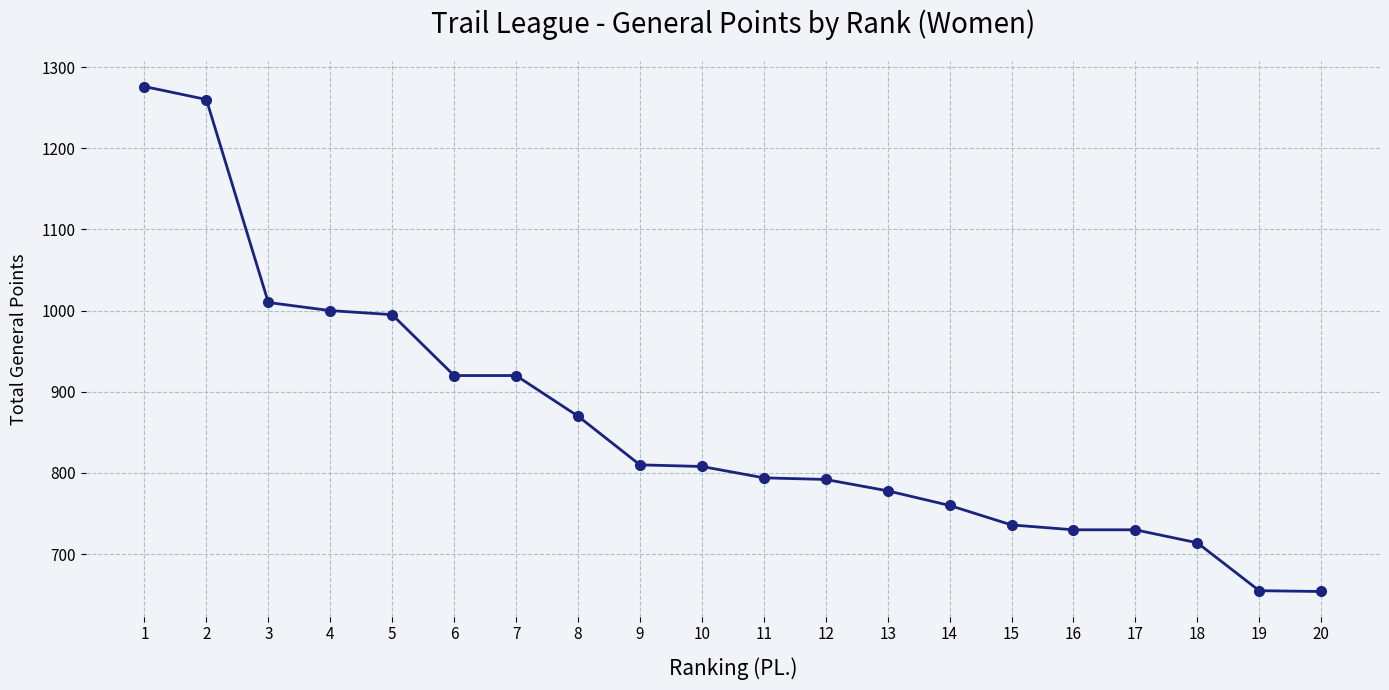

How many lines are shown in the chart?

1